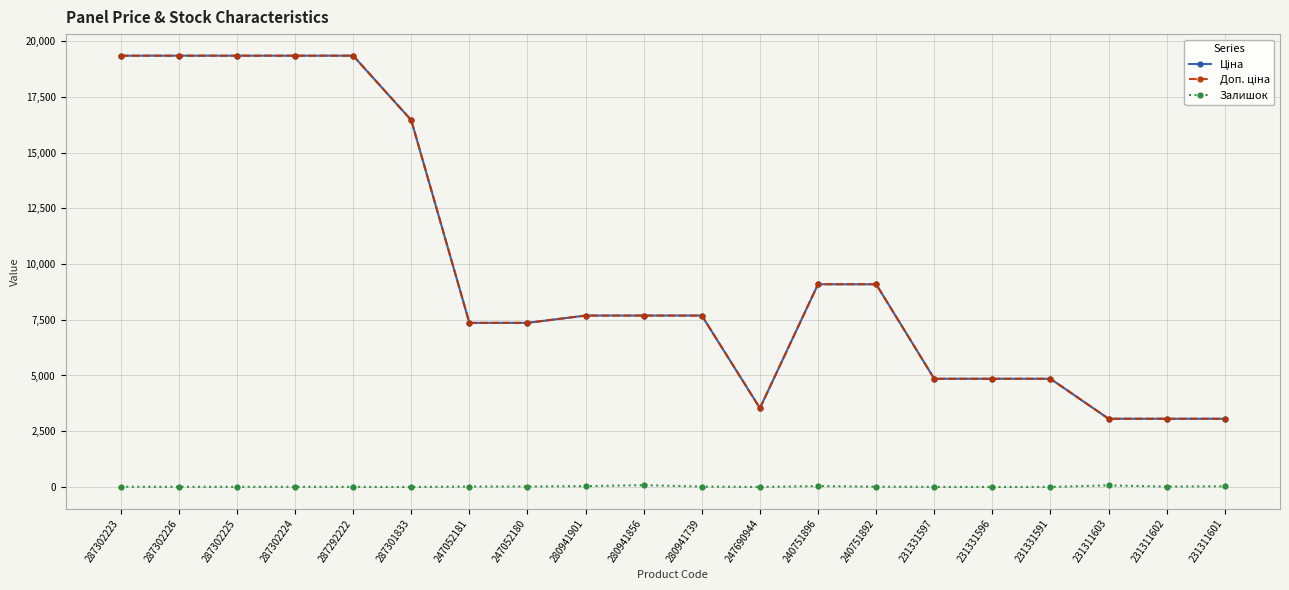

How many data points does each series have?

20